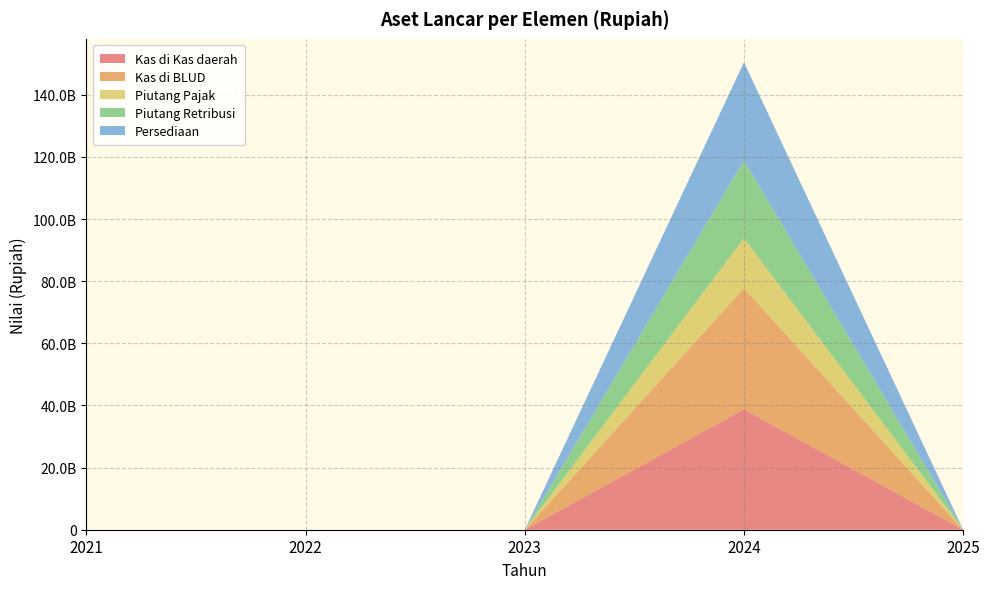

Reading right to left, what are all the values shown in this chart?

Kas di Kas daerah: 2025=0.0	2024=38788441439.4	2023=0.0	2022=0.0	2021=0.0
Kas di BLUD: 2025=0.0	2024=38991083783.6	2023=0.0	2022=0.0	2021=0.0
Piutang Pajak: 2025=0.0	2024=16040806530.5	2023=0.0	2022=0.0	2021=0.0
Piutang Retribusi: 2025=0.0	2024=25009881400.0	2023=0.0	2022=0.0	2021=0.0
Persediaan: 2025=0.0	2024=31677606400.7	2023=0.0	2022=0.0	2021=0.0